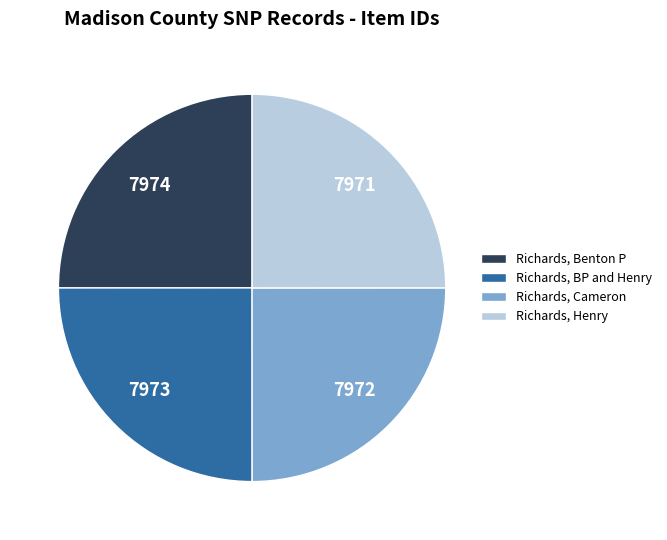

Is 7974 the majority of the pie?

No